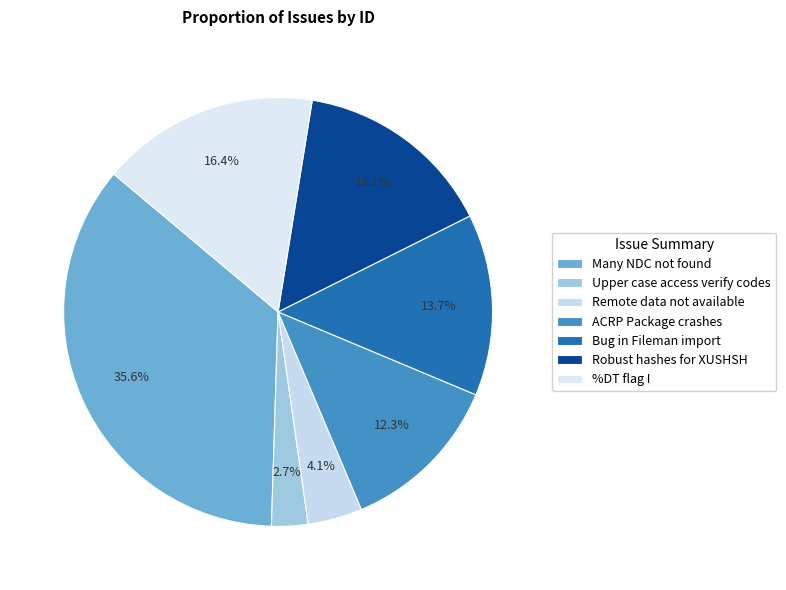

What is the largest slice in the pie chart?

Many NDC not found